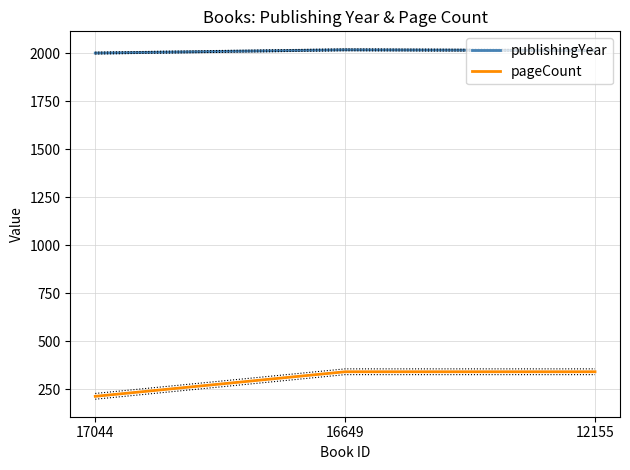

Count the pageCount values in the range 214 to 342.

3